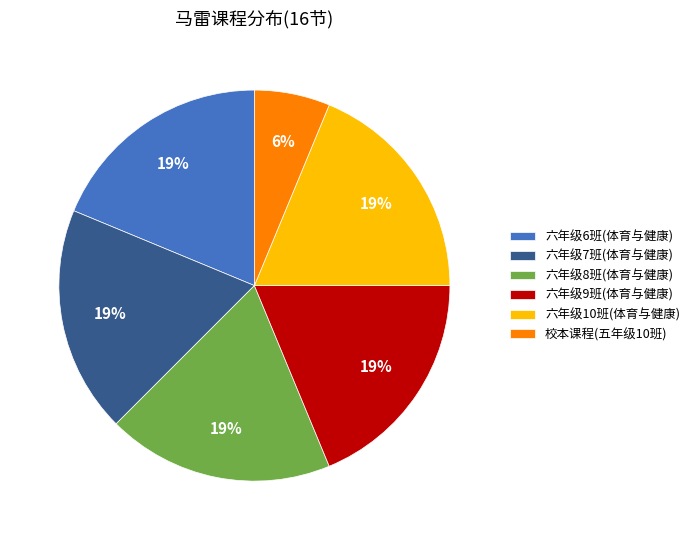

Does 校本课程(五年级10班) account for over 50% of the chart?

No